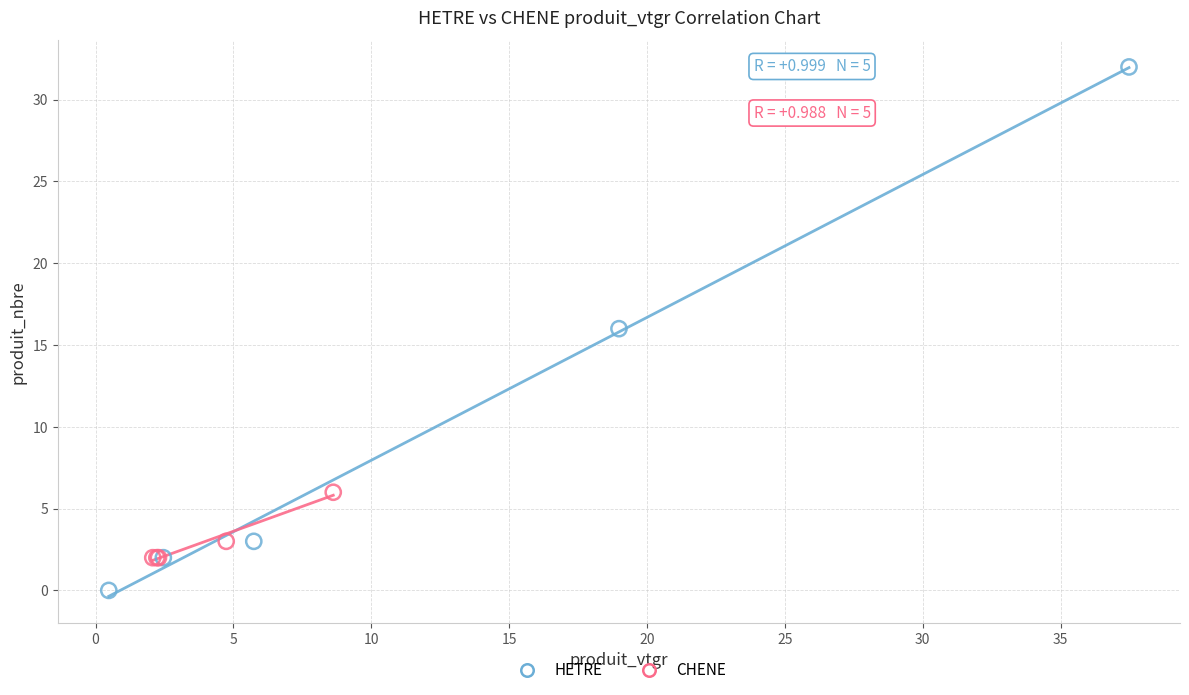

Which series has the widest spread of Y values?

HETRE